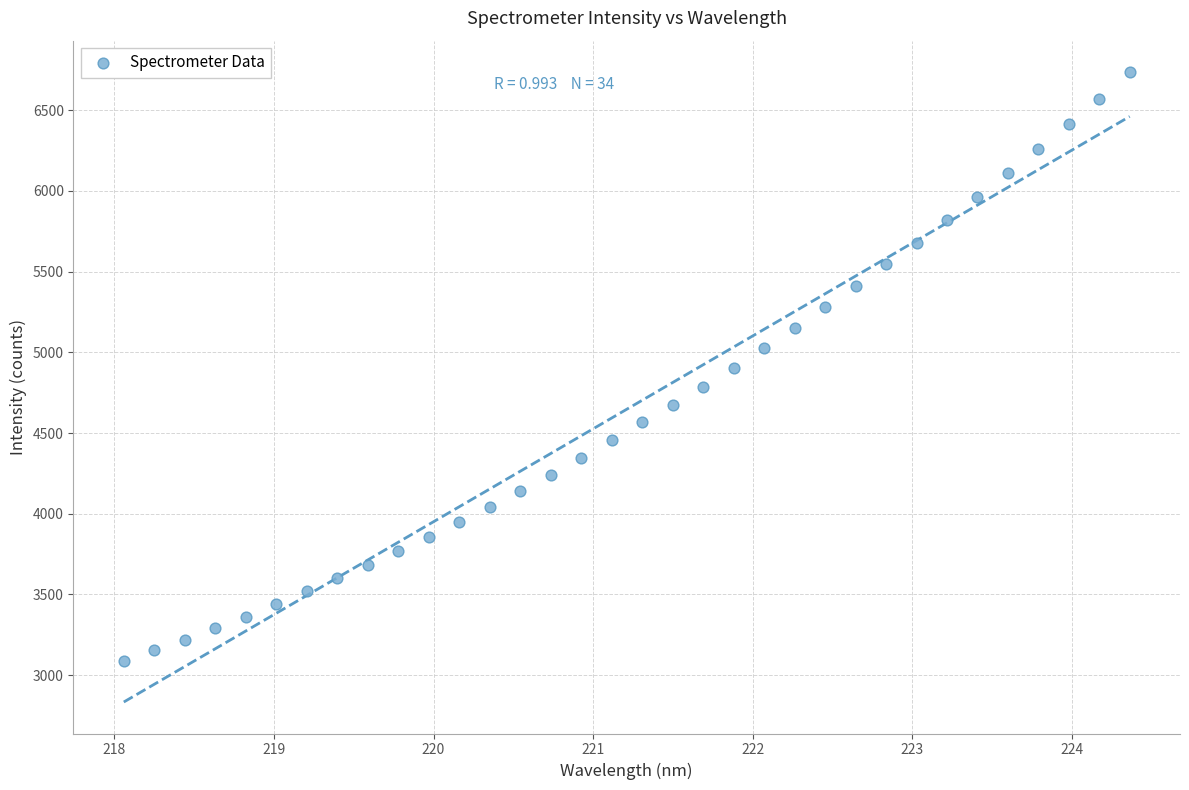

What is the range of X values (max minus min)?

6.3